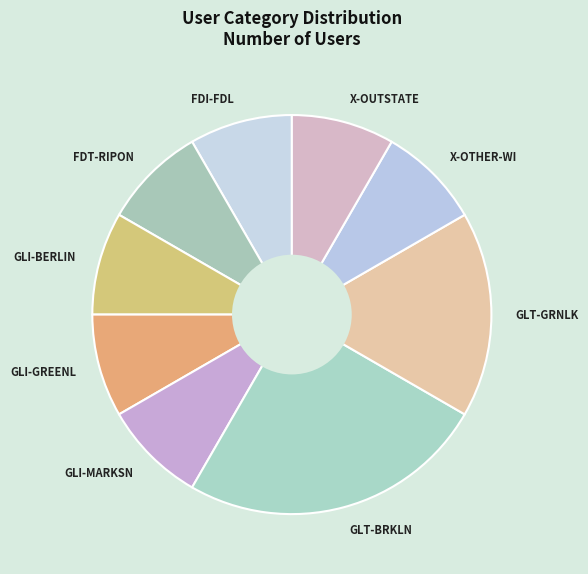

What is the largest slice in the pie chart?

GLT-BRKLN